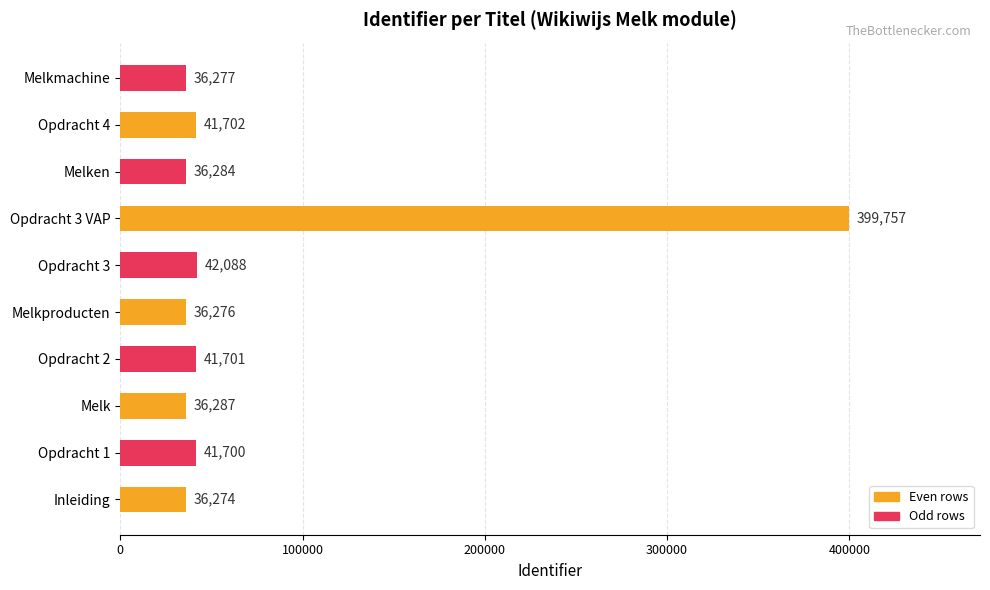

The chart shows a value of 16811 at Melkproducten. True or false?

False